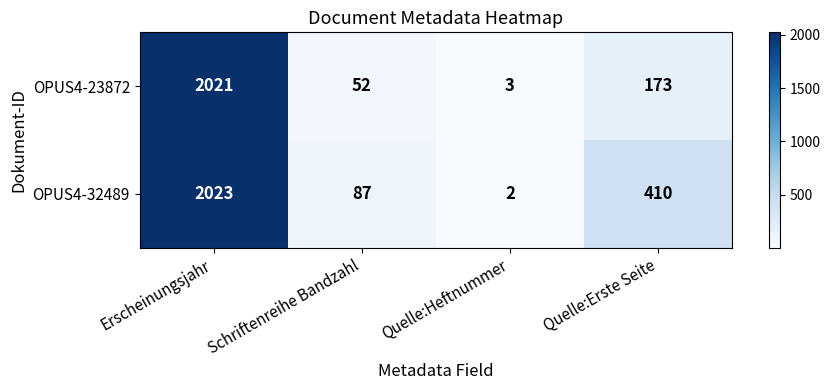

How many values in the OPUS4-23872 series are below 173?

2